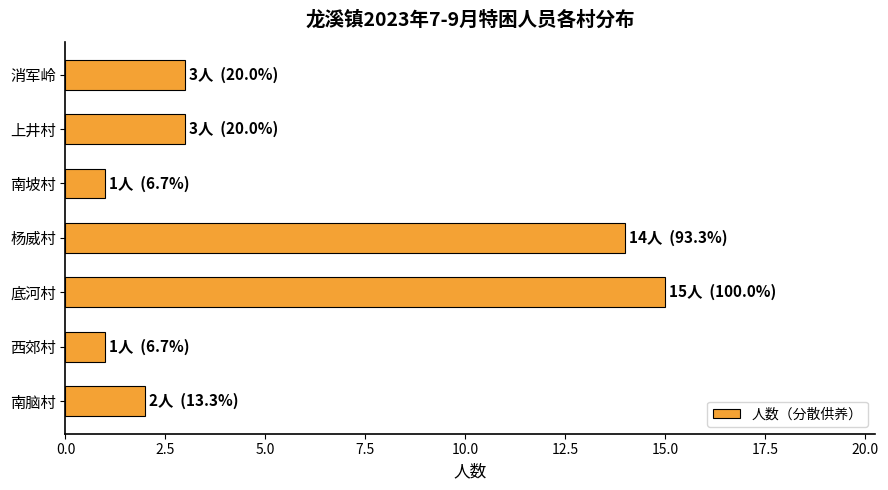

How many categories are shown in the chart?

7